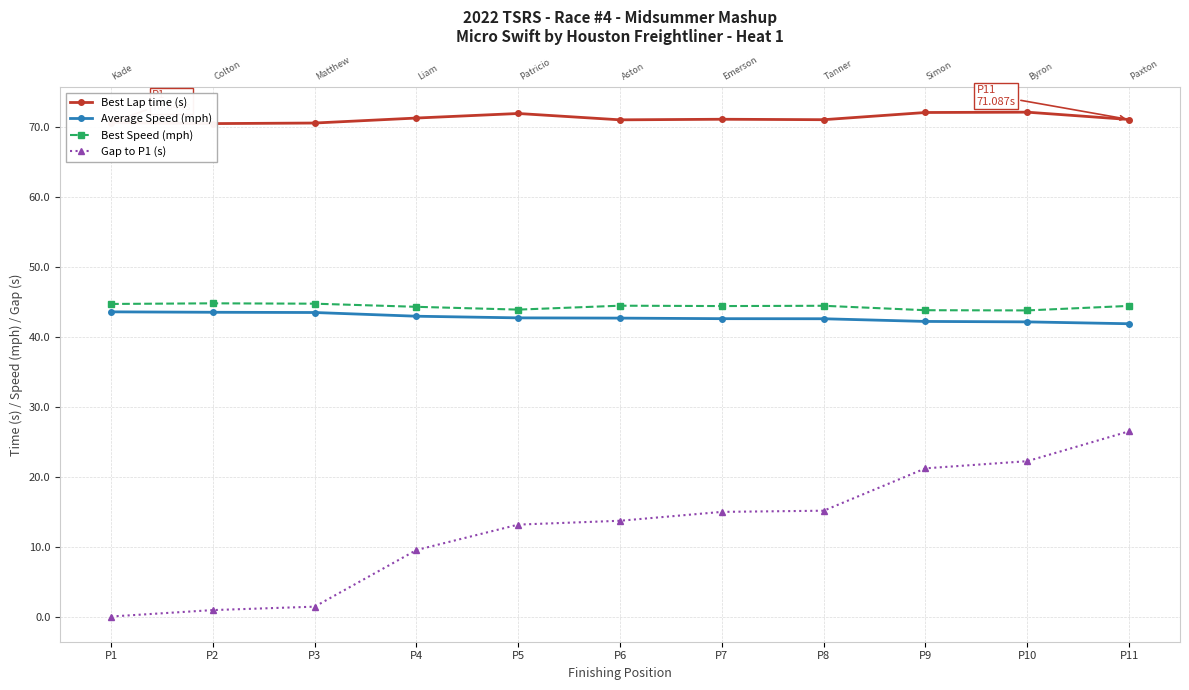

True or false: Gap to P1 (s) and Best Speed (mph) cross at least once.

False